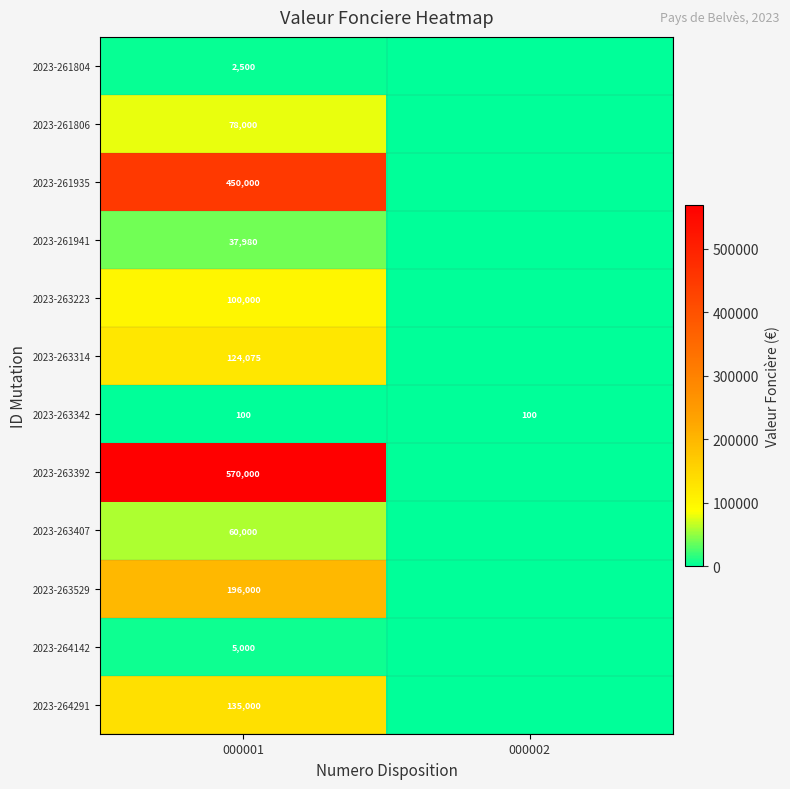

What is the total value across all series at 000001?

1758655